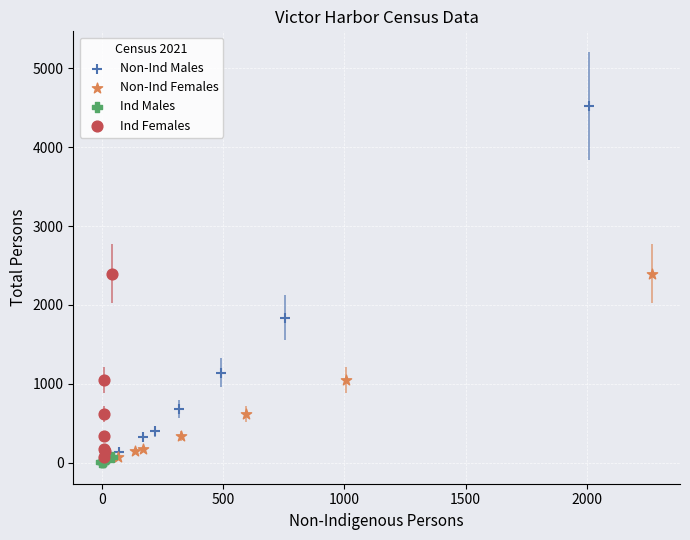

What are all the series names shown in the legend?

Non-Ind Males, Non-Ind Females, Ind Males, Ind Females